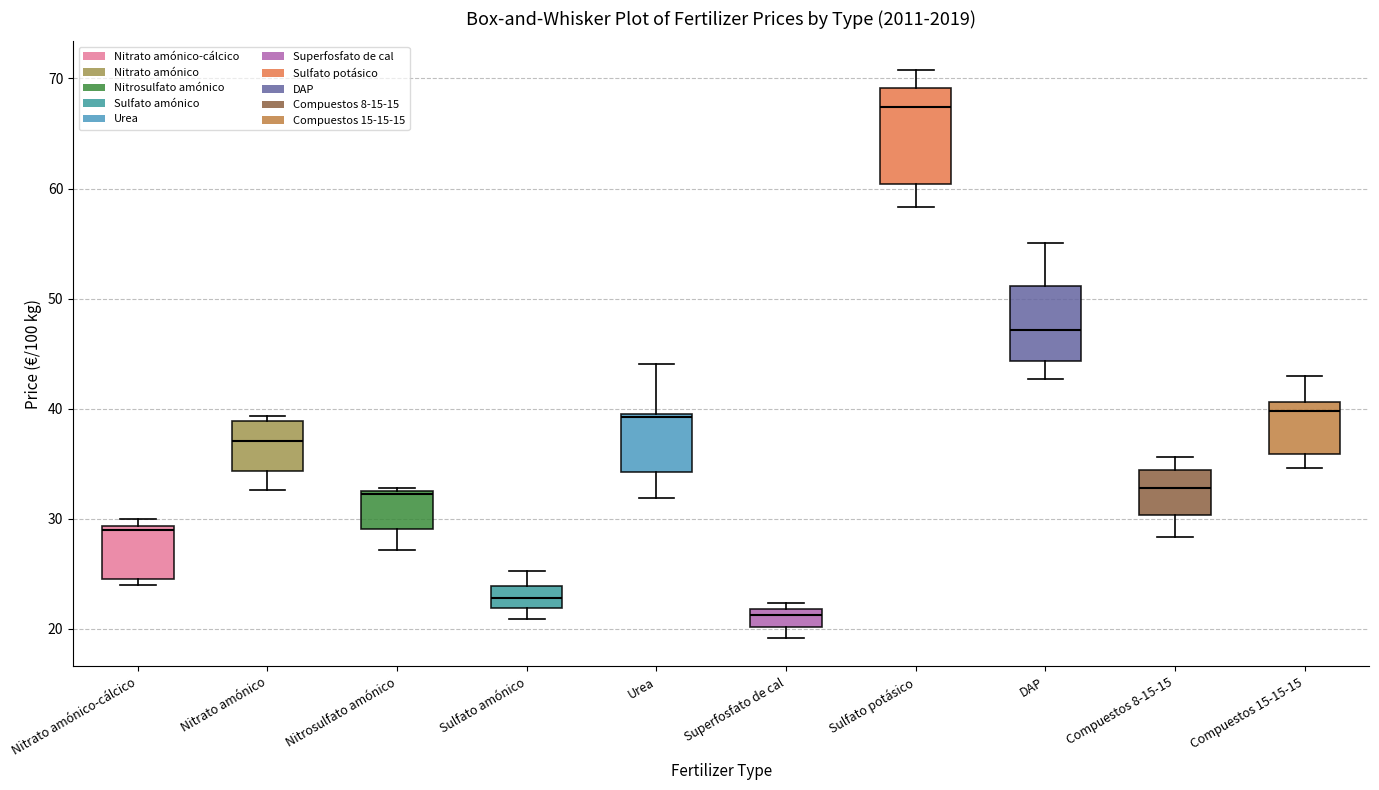

Reading left to right, transcribe this box plot: for each box, give where its median line is, the range the box spans, and where its two whiskers end, as read against the y-axis. The values are not printed on the chart, so give them approximately, as read against the axis.

Nitrato amónico-cálcico: median 29 (just below the box's upper edge), box 25 to 29, whiskers 24 to 30
Nitrato amónico: median 37, box 34 to 39, whiskers 33 to 39 (just above the box's upper edge)
Nitrosulfato amónico: median 32, box 29 to 33, whiskers 27 to 33
Sulfato amónico: median 23, box 22 to 24, whiskers 21 to 25
Urea: median 39, box 34 to 40, whiskers 32 to 44
Superfosfato de cal: median 21, box 20 to 22, whiskers 19 to 22 (just above the box's upper edge)
Sulfato potásico: median 67, box 60 to 69, whiskers 58 to 71
DAP: median 47, box 44 to 51, whiskers 43 to 55
Compuestos 8-15-15: median 33, box 30 to 34, whiskers 28 to 36
Compuestos 15-15-15: median 40, box 36 to 41, whiskers 35 to 43